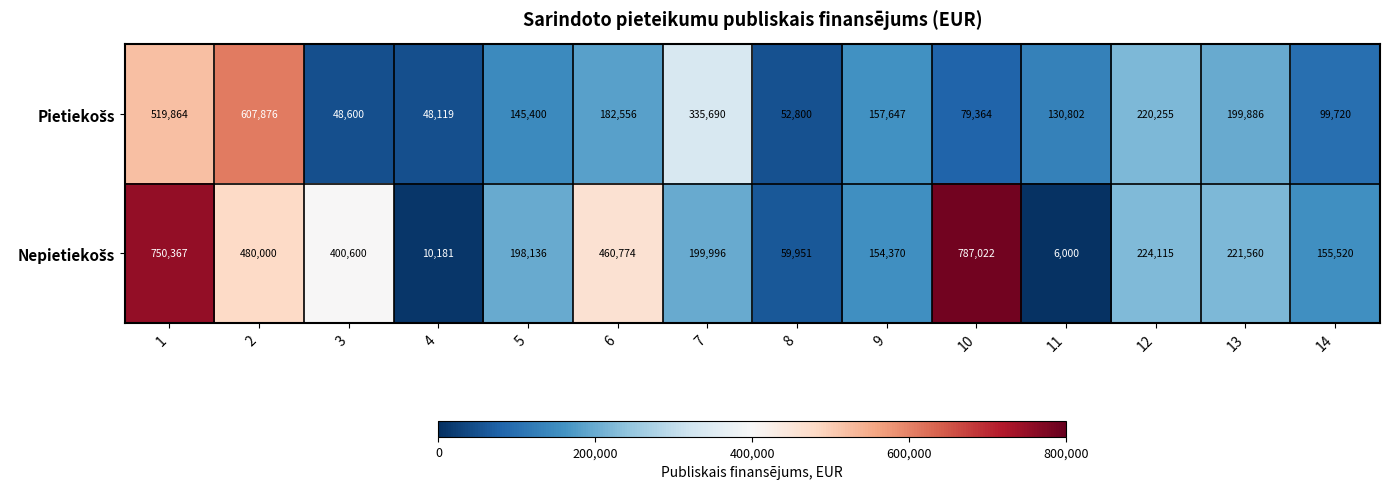

What is the spread (max minus min) of values at 10?

707658